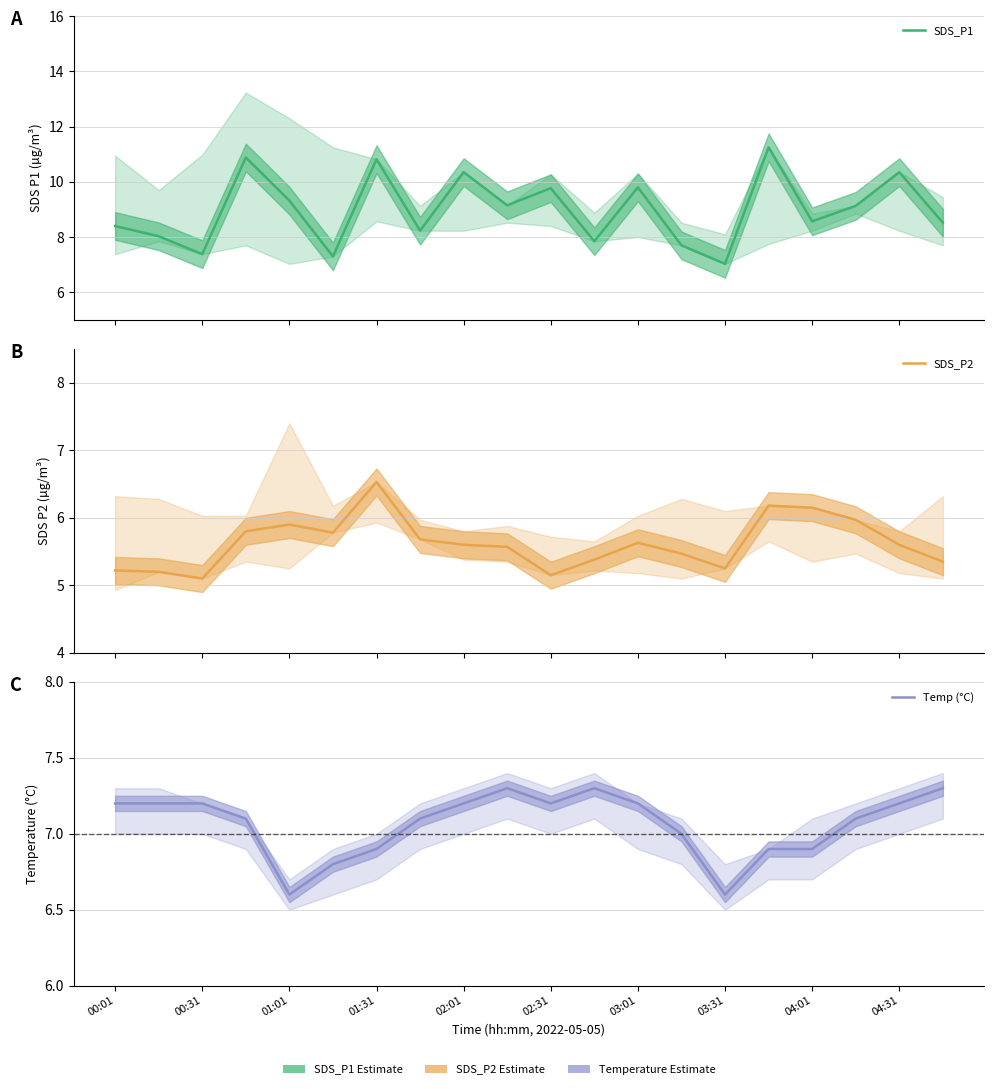

Count the Temp (°C) values in the range 6 to 7.

7